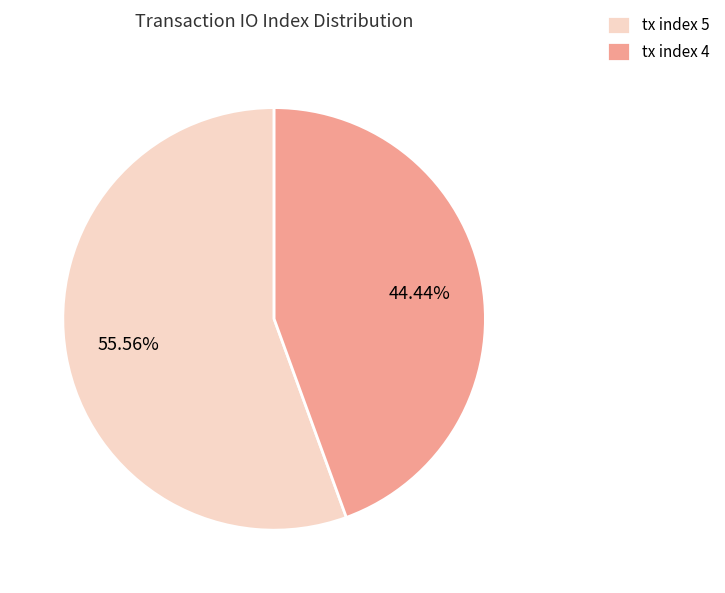

What percentage do tx index 5 and tx index 4 together represent?

100.0%